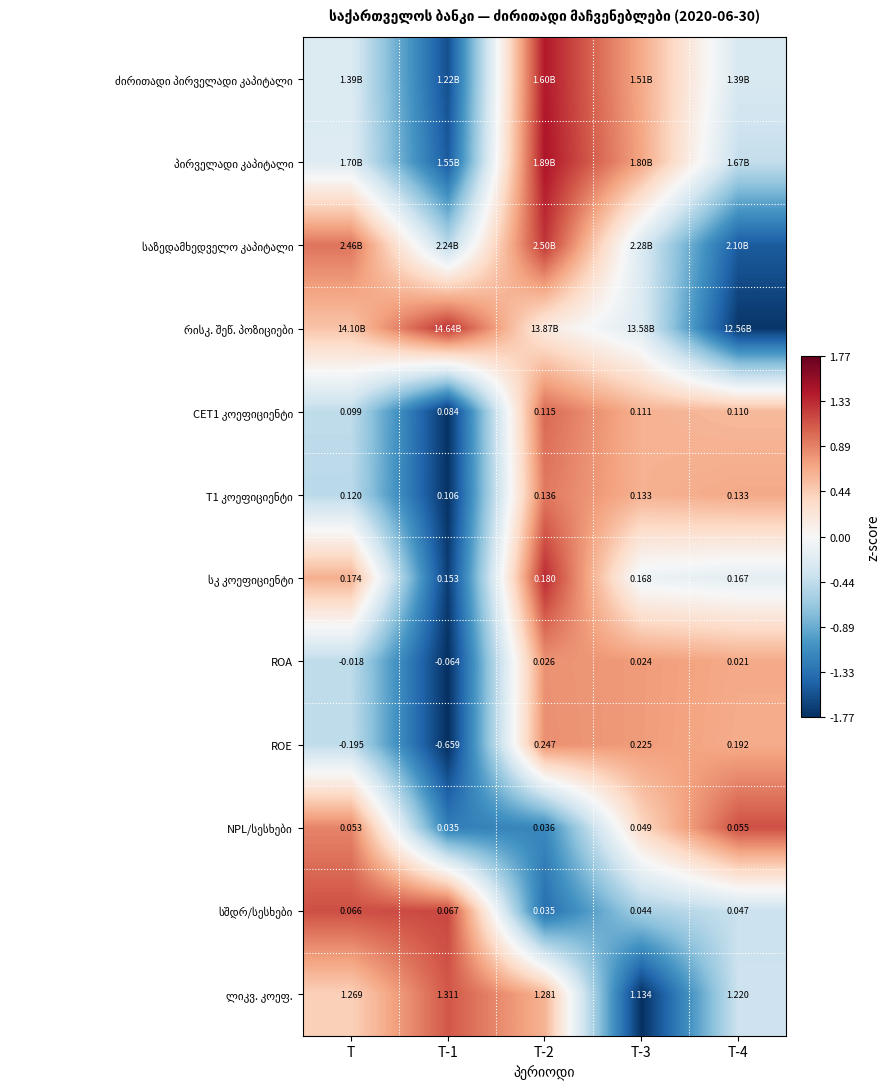

How many categories are shown in the chart?

5